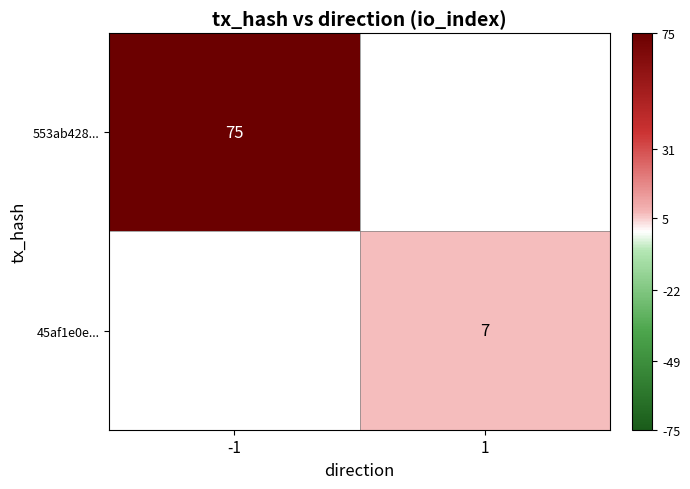

Which category has the lowest value across all series?

1